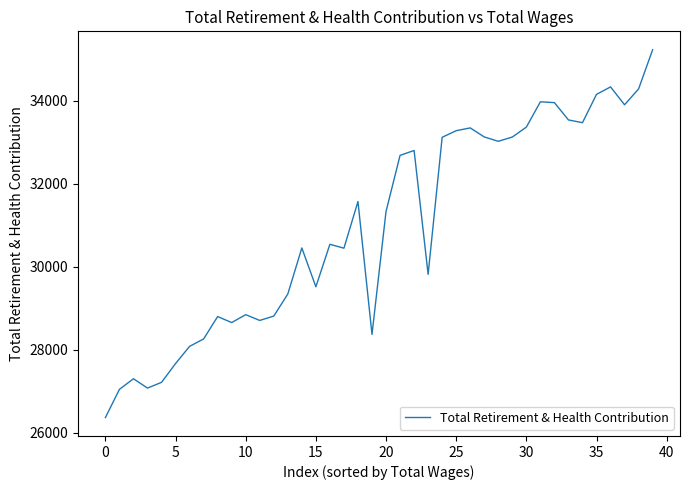

What is the smallest value displayed?

26368